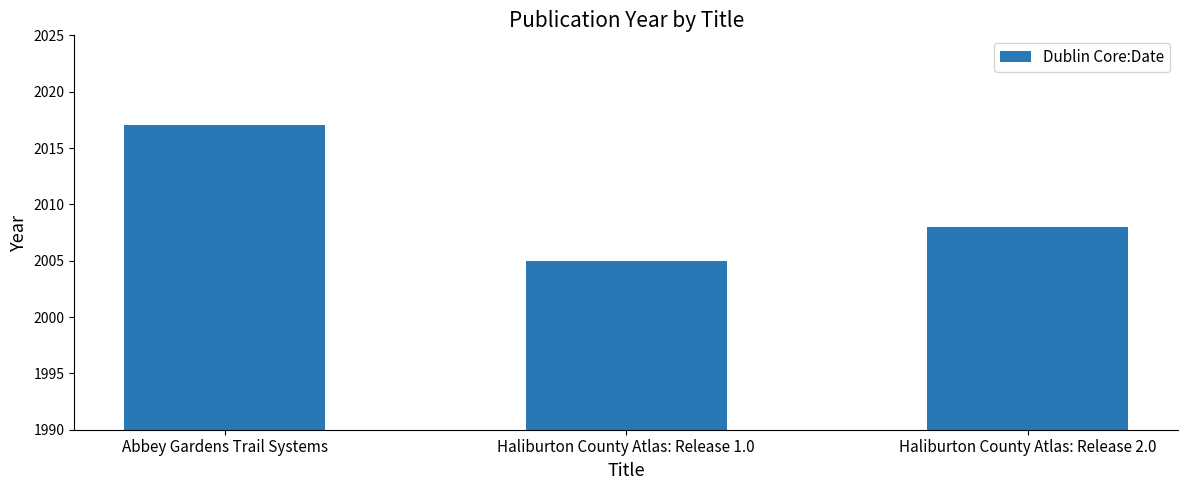

Read the value at Abbey Gardens Trail Systems, to the nearest 10.

2020